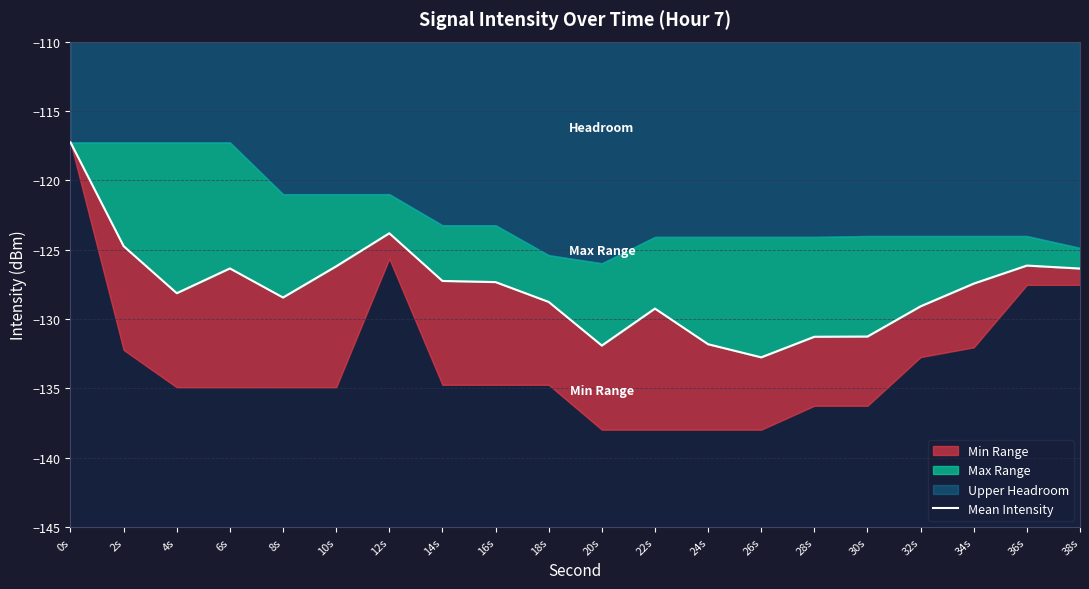

Which has a higher value, 18s or 6s?

6s